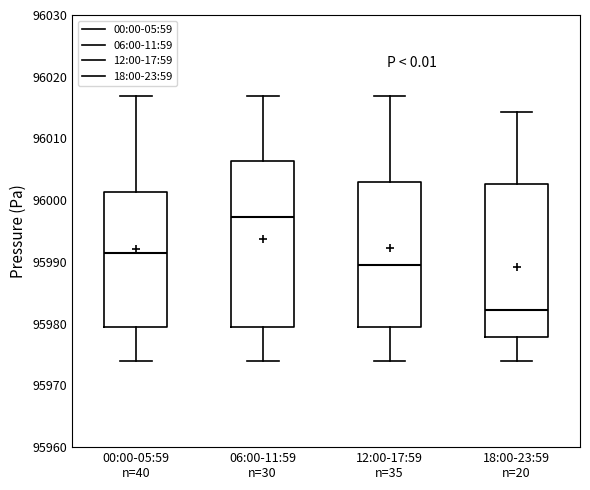

Reading left to right, transcribe this box plot: for each box, give where its median line is, the range the box spans, and where its two whiskers end, as read against the y-axis. The values are not printed on the chart, so give them approximately, as read against the axis.

00:00-05:59 n=40: median 95992, box 95979 to 96001, whiskers 95974 to 96017
06:00-11:59 n=30: median 95997, box 95979 to 96006, whiskers 95974 to 96017
12:00-17:59 n=35: median 95990, box 95979 to 96003, whiskers 95974 to 96017
18:00-23:59 n=20: median 95982, box 95978 to 96003, whiskers 95974 to 96014